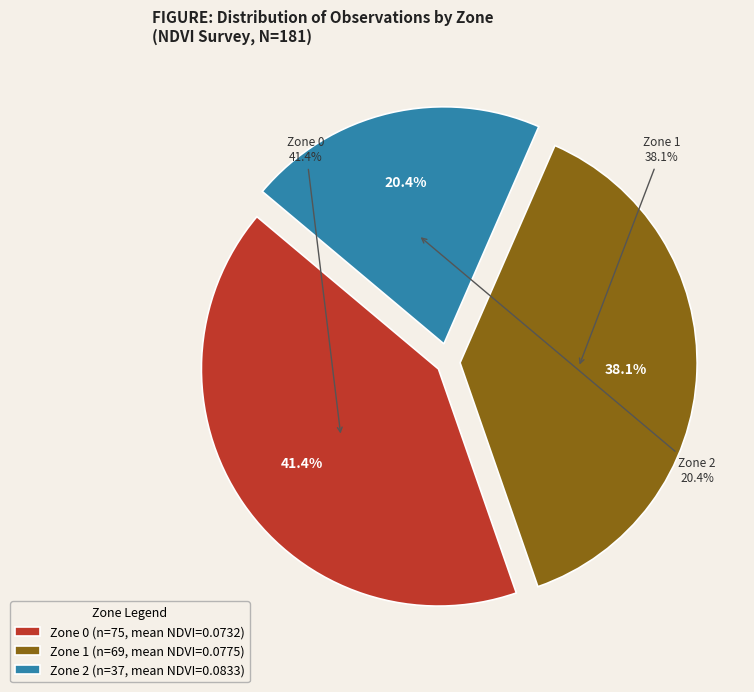

True or false: Zone 0 accounts for 33% of the total.

False